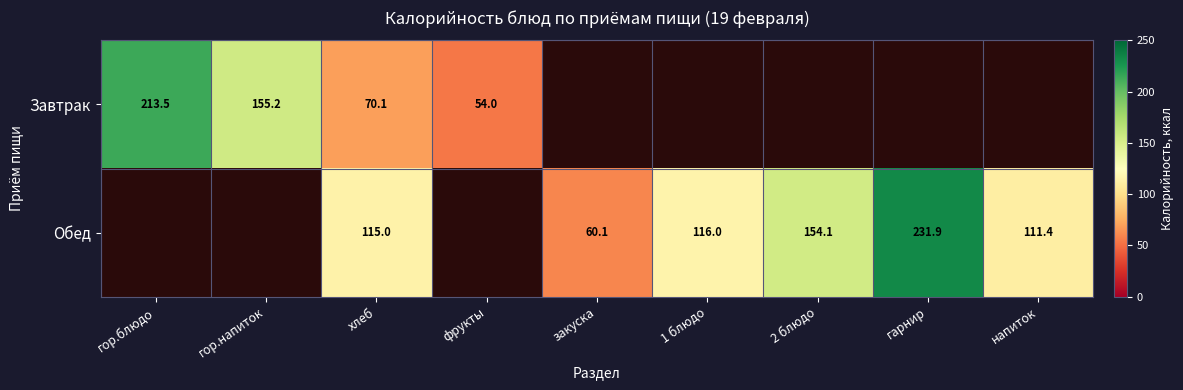

True or false: Обед has a value of 80.3 at хлеб.

False